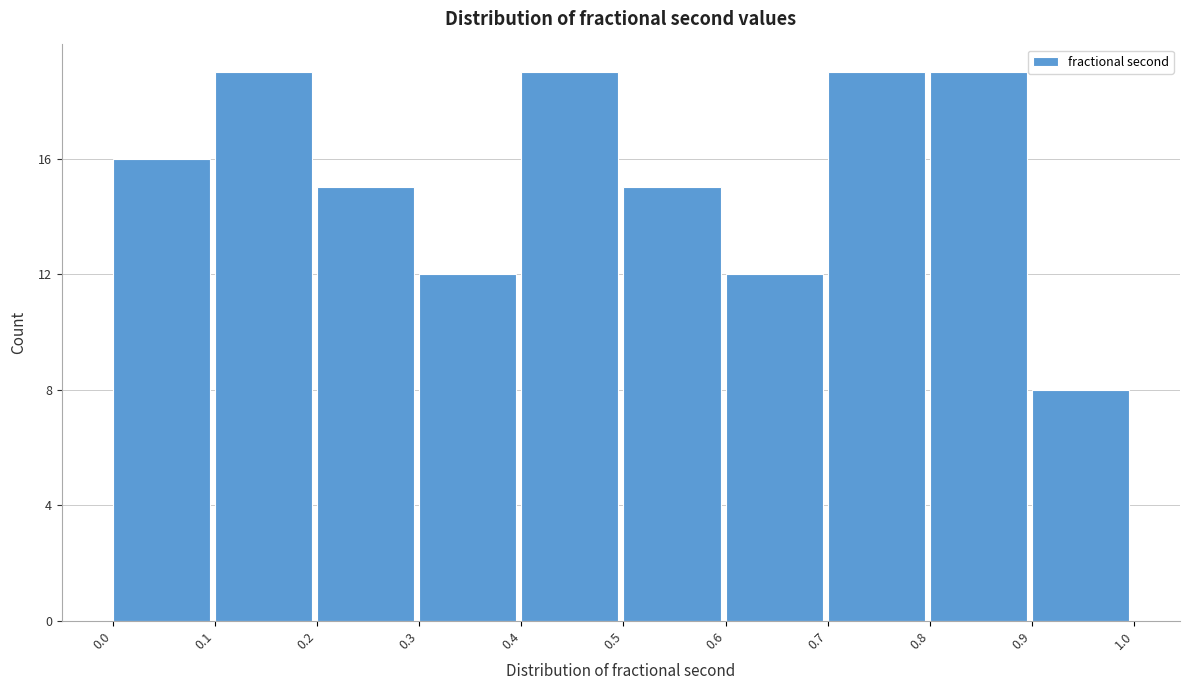

How tall is the bar that spans 0.6 to 0.7 on the x-axis? The values are not printed on the chart, so give them approximately, as read against the axis.

12